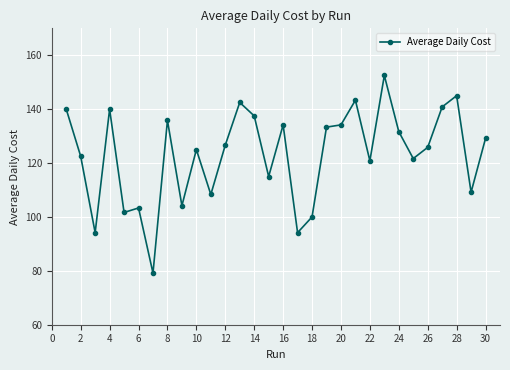

True or false: there are more than 1 points higher than both neighbors.

True